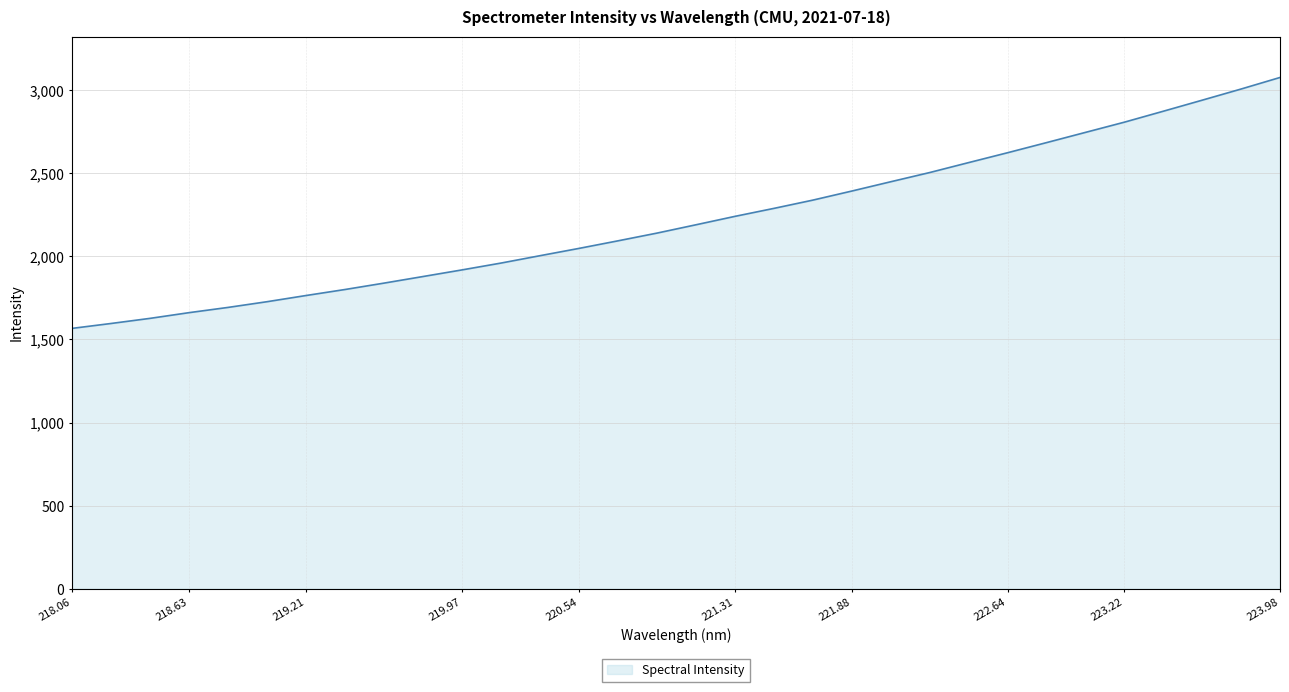

What is the difference between the maximum and minimum values?

1509.1